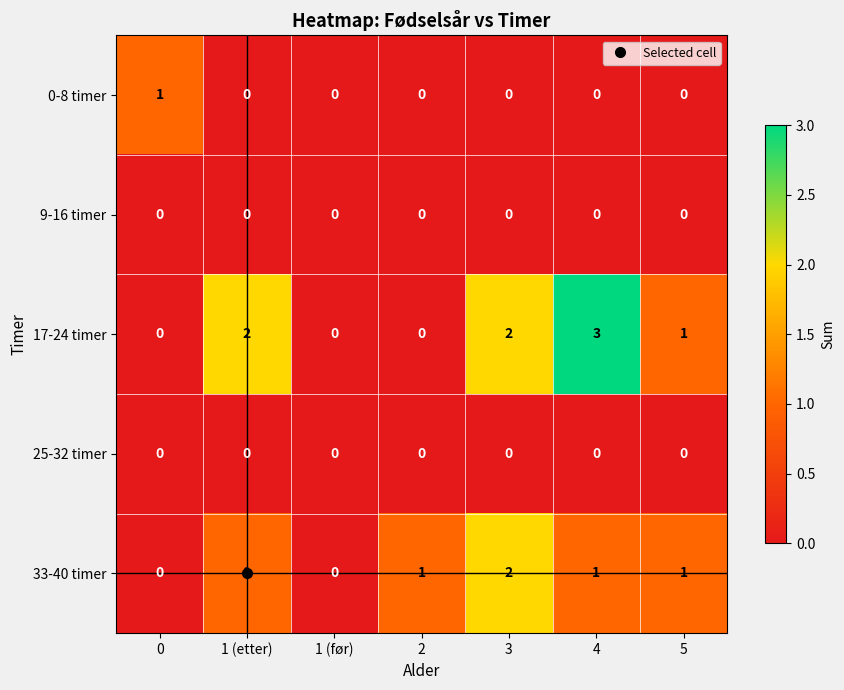

What is the greatest value displayed?

3